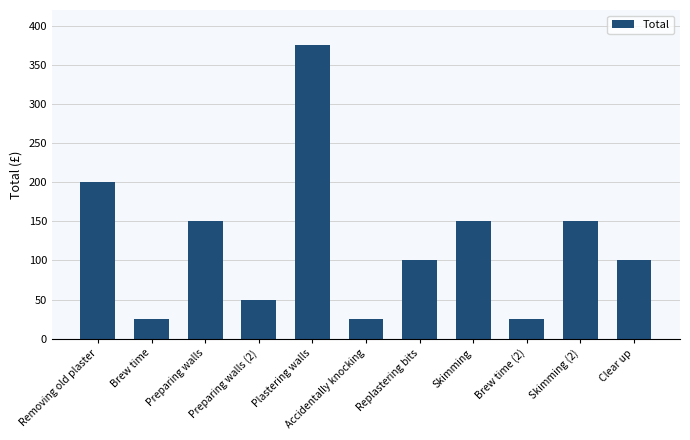

What is the smallest value displayed?

25